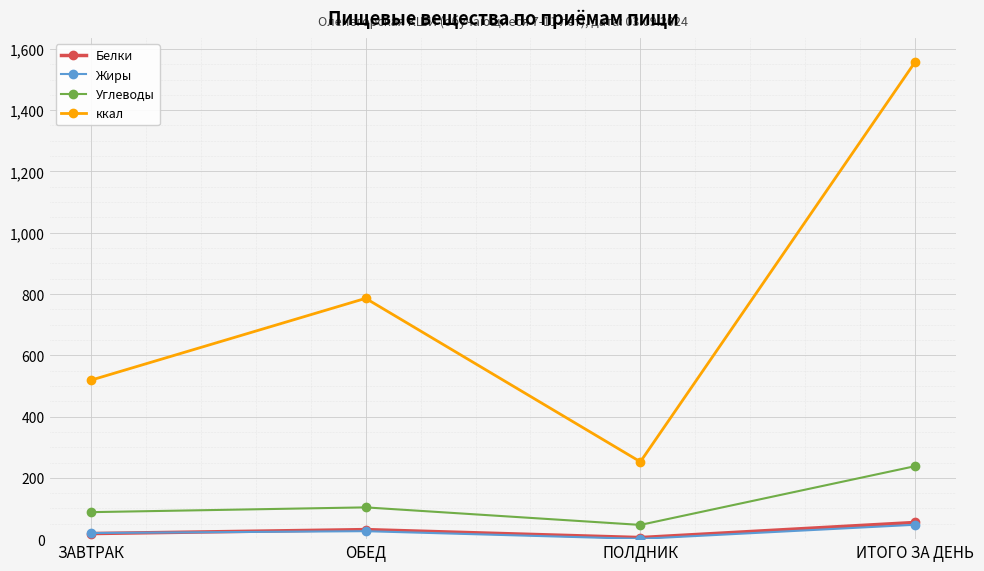

Which series changed the most between ЗАВТРАК and ОБЕД?

ккал